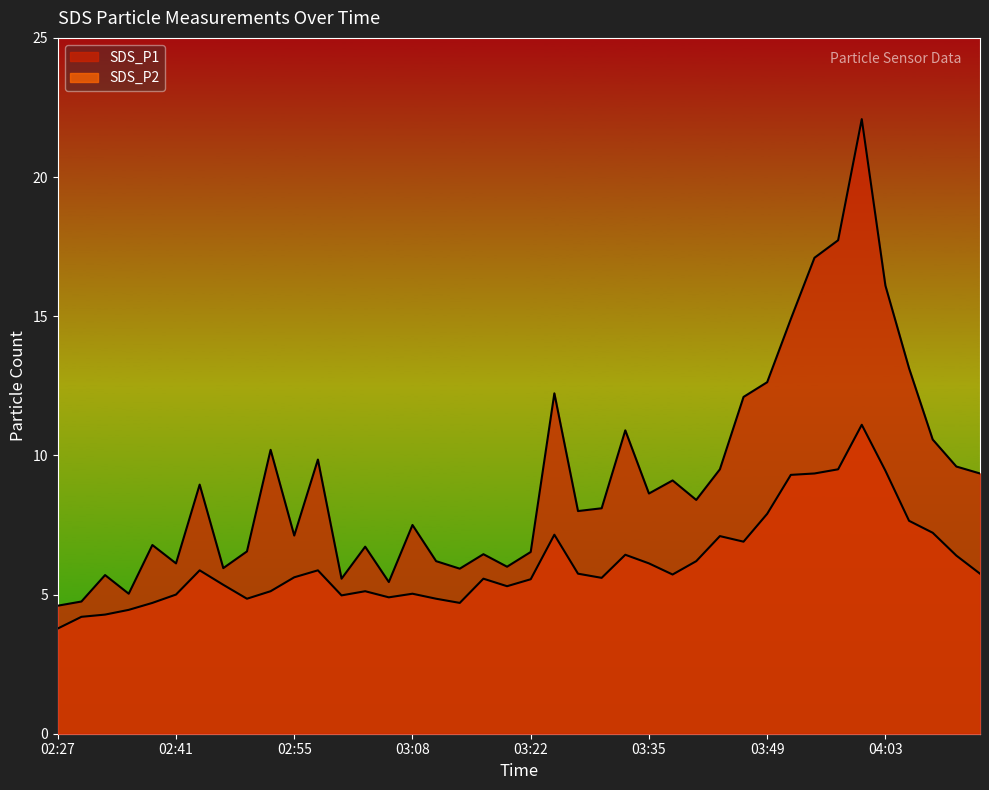

At 03:27, list the series in order from largest to smallest.

SDS_P1, SDS_P2